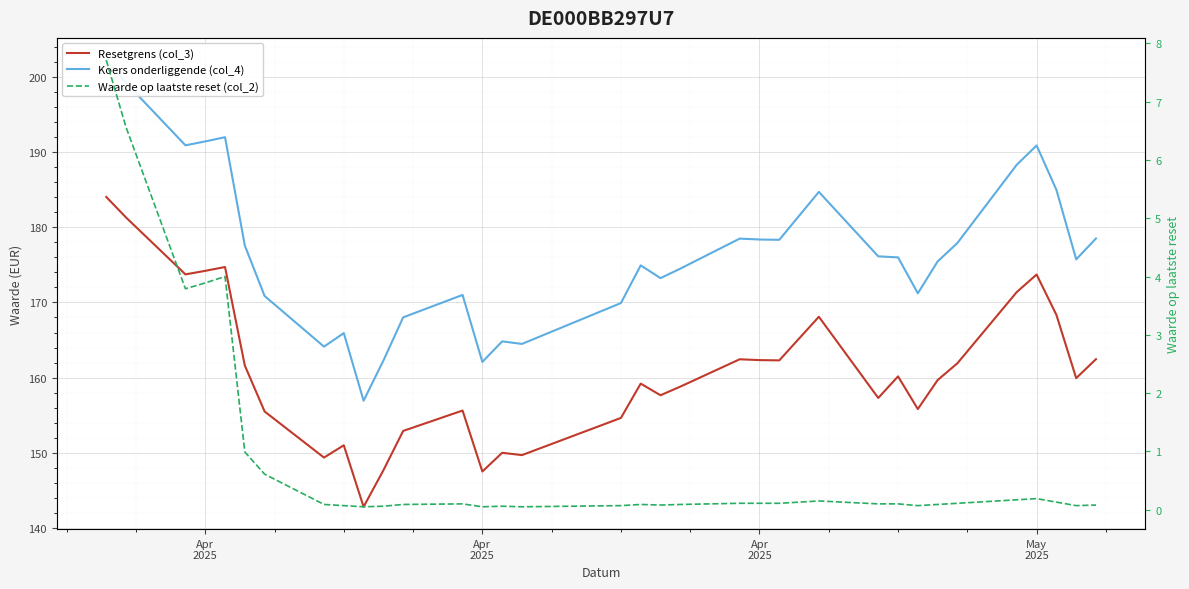

The Waarde op laatste reset (col_2) series shows 0.0 at 18. True or false?

False